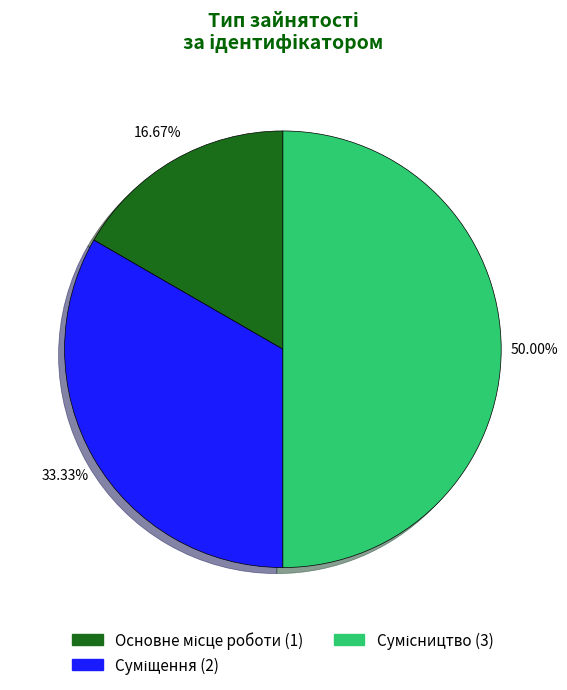

Is the sum of Сумісництво and Суміщення greater than half?

Yes